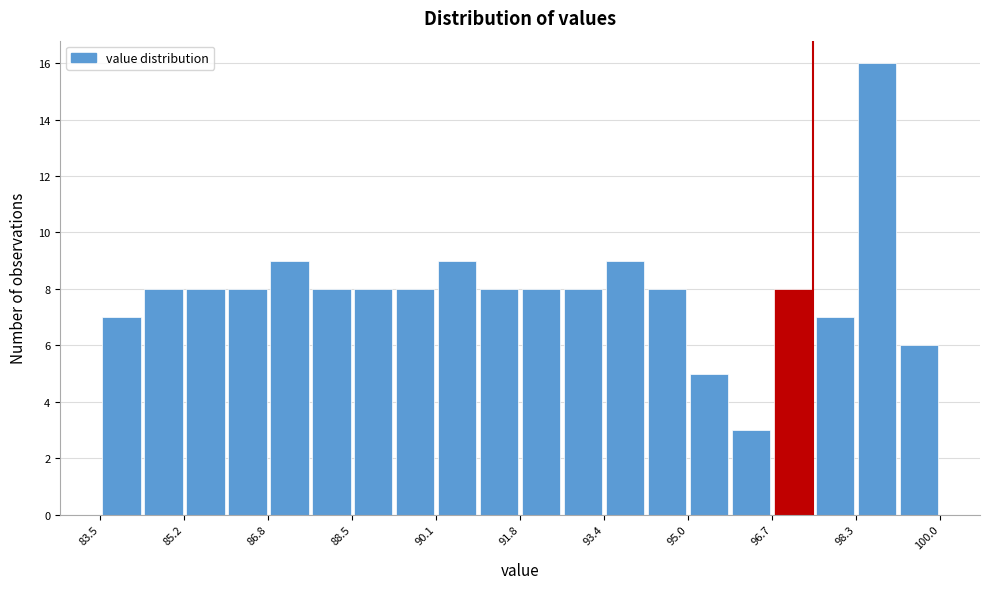

Reading left to right, transcribe this chart: for each bar, give the range it covers on the x-axis and its height. Neither the bar edges nor the heights are printed on the chart, so give them approximately, as read against the axes.

83.6 to 84.4: 7
84.4 to 85.2: 8
85.2 to 86.0: 8
86.0 to 86.8: 8
86.8 to 87.6: 9
87.6 to 88.4: 8
88.4 to 89.2: 8
89.2 to 90.2: 8
90.2 to 91.0: 9
91.0 to 91.8: 8
91.8 to 92.6: 8
92.6 to 93.4: 8
93.4 to 94.2: 9
94.2 to 95.0: 8
95.0 to 95.8: 5
95.8 to 96.8: 3
96.8 to 97.6: 8
97.6 to 98.4: 7
98.4 to 99.2: 16
99.2 to 100.0: 6